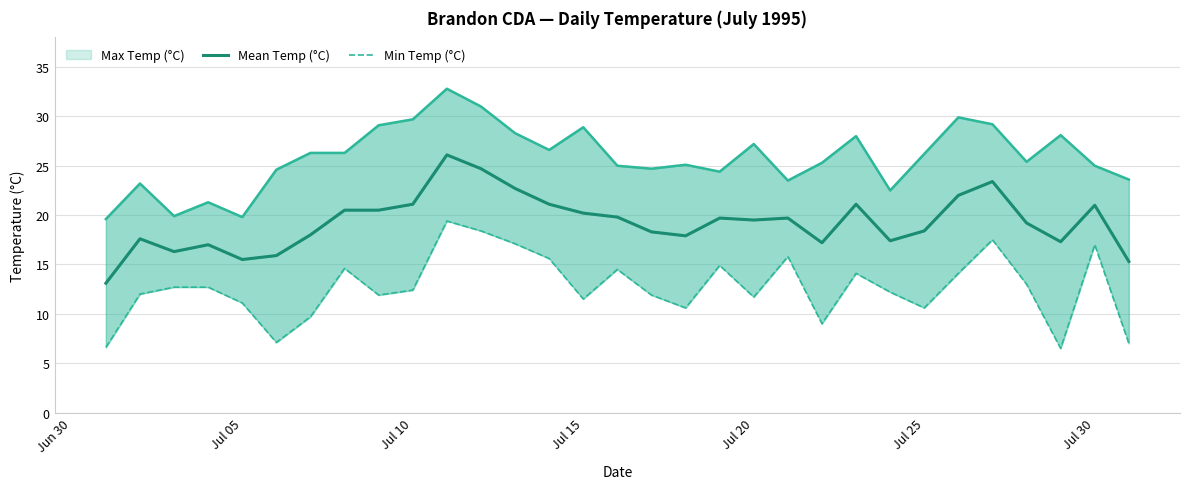

List the series in order of their peak value, lowest first.

Min Temp (°C), Mean Temp (°C), Max Temp (°C)